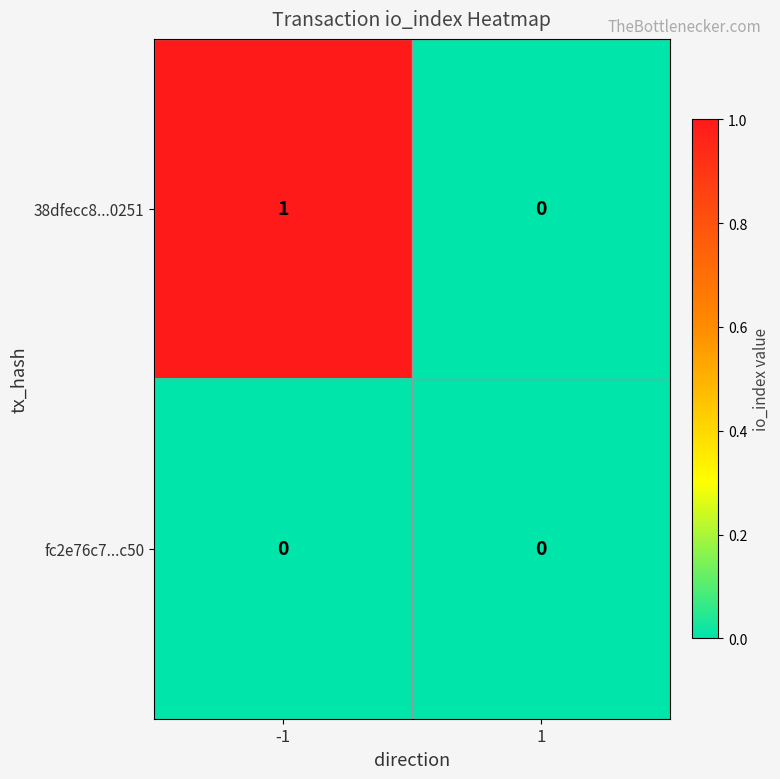

How many categories are shown in the chart?

2